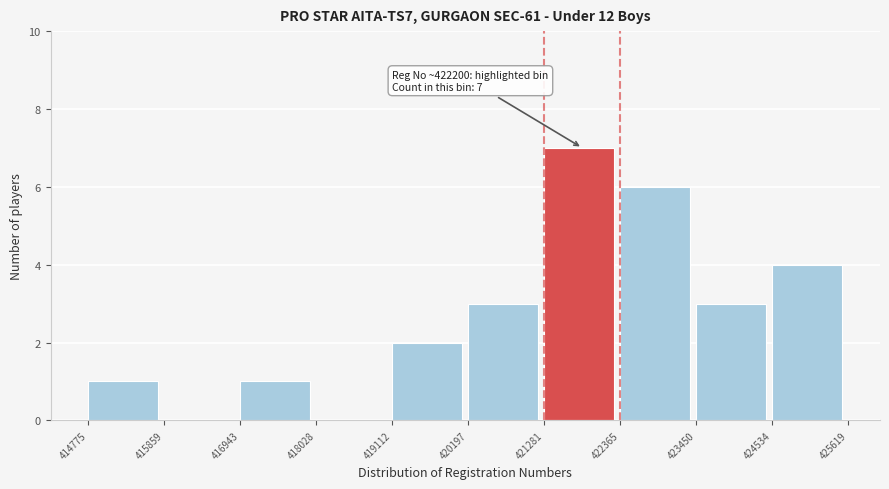

Over which range of the x-axis is the bar tallest?

421281 to 422365